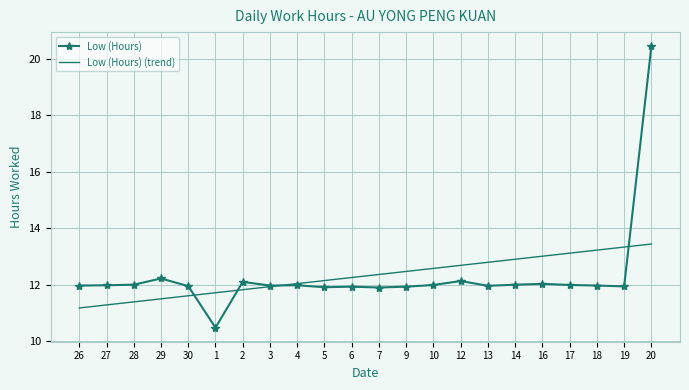

True or false: Low (Hours) (trend) has a value of 6.6 at 5.

False